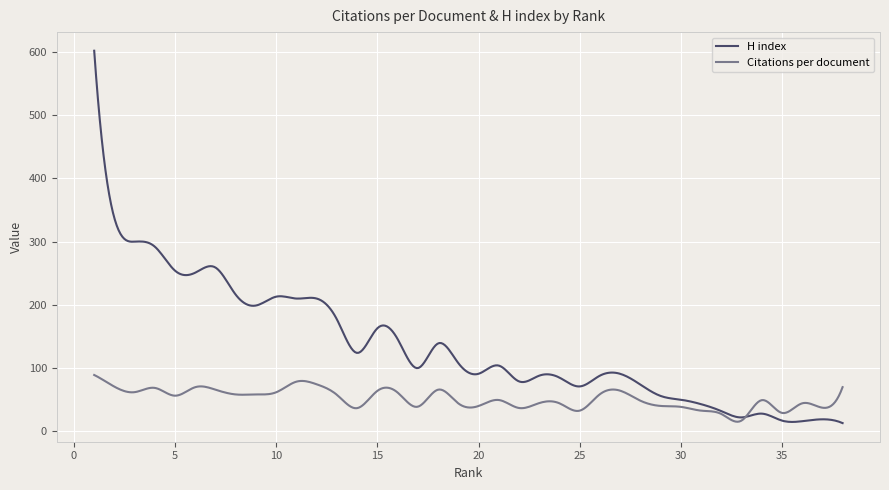

List the series in order of their peak value, lowest first.

Citations per document, H index